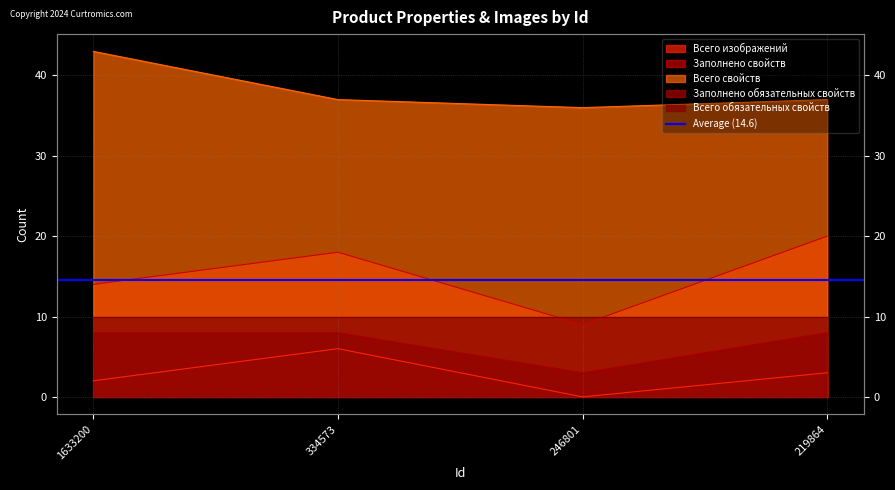

Does the chart display data point markers on the line(s)?

No